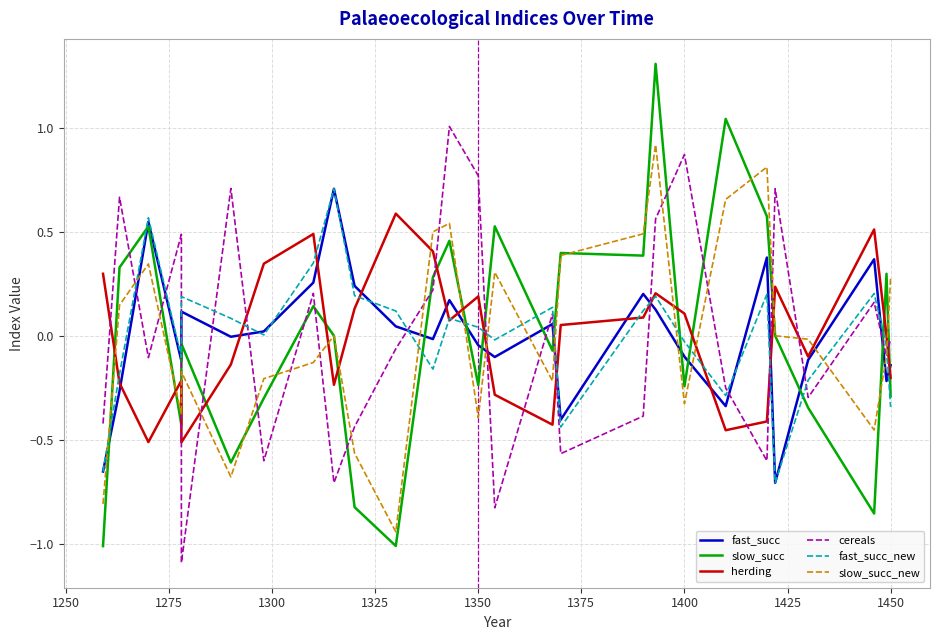

In fast_succ_new, how many points are higher than both neighbors (excluding endpoints)?

8